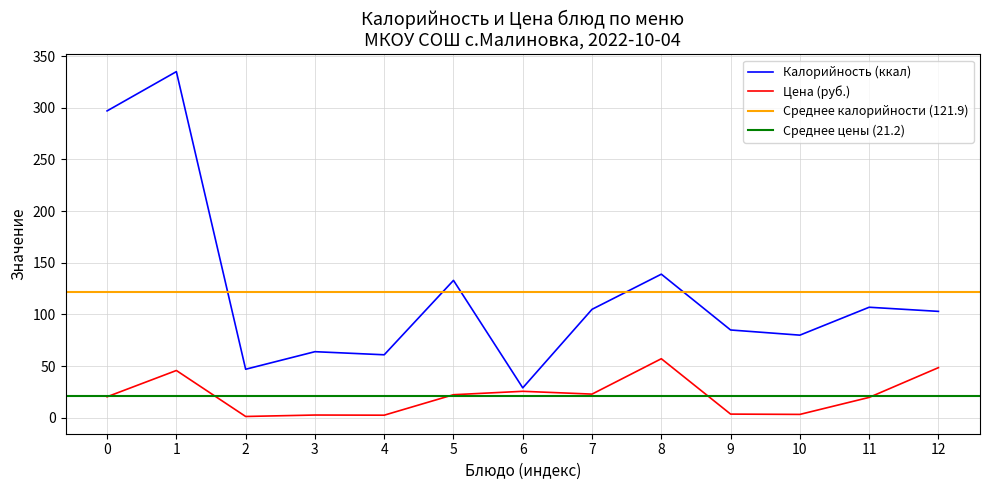

True or false: Калорийность and Цена intersect in this chart.

False